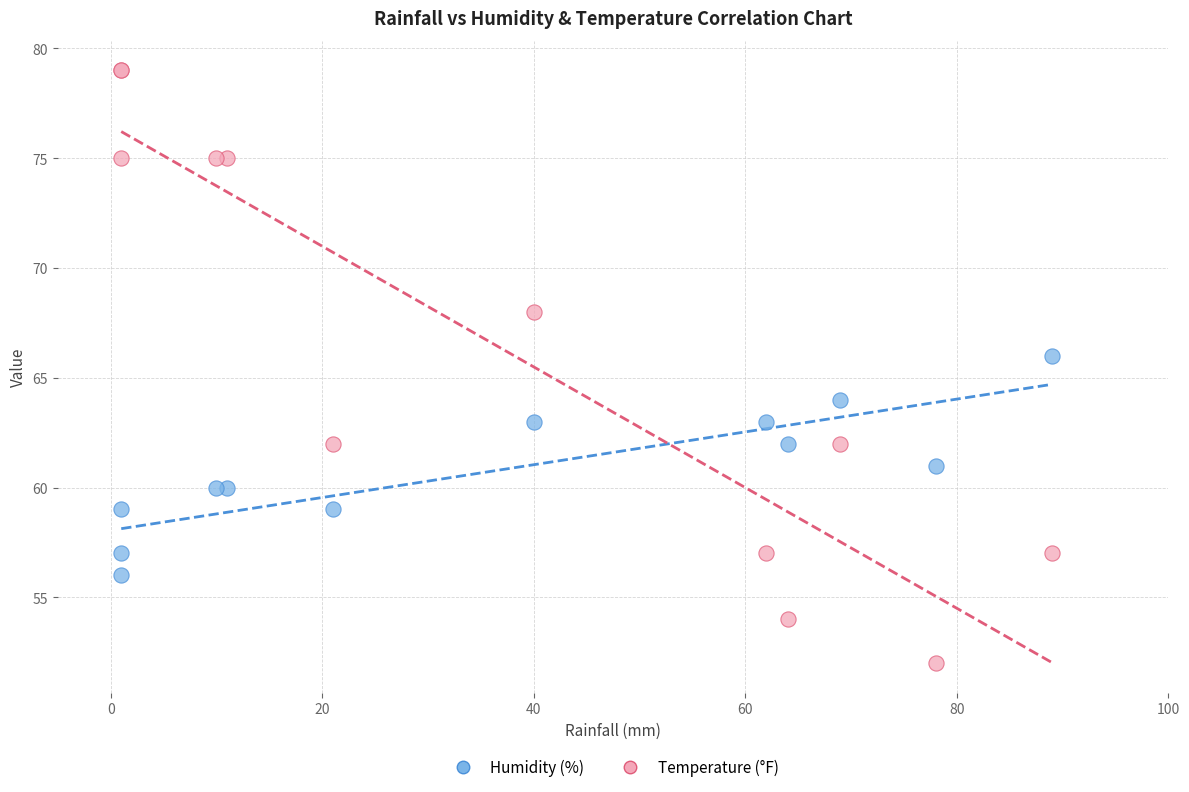

What is the X range (max minus min) for the scatter plot?

88